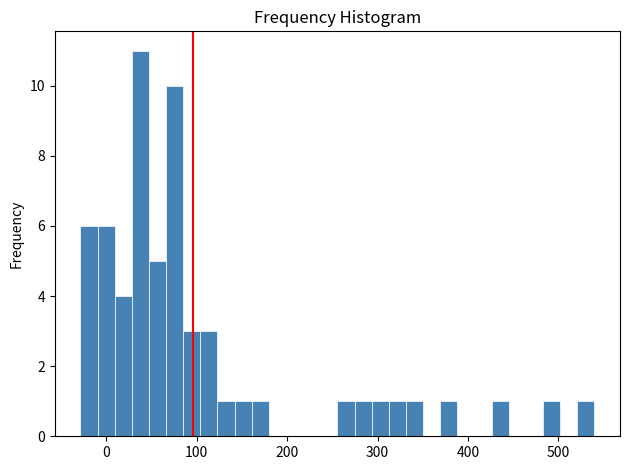

Around what value on the x-axis is the tallest bar? Give the approximate position of its centre, as read against the axis.

40